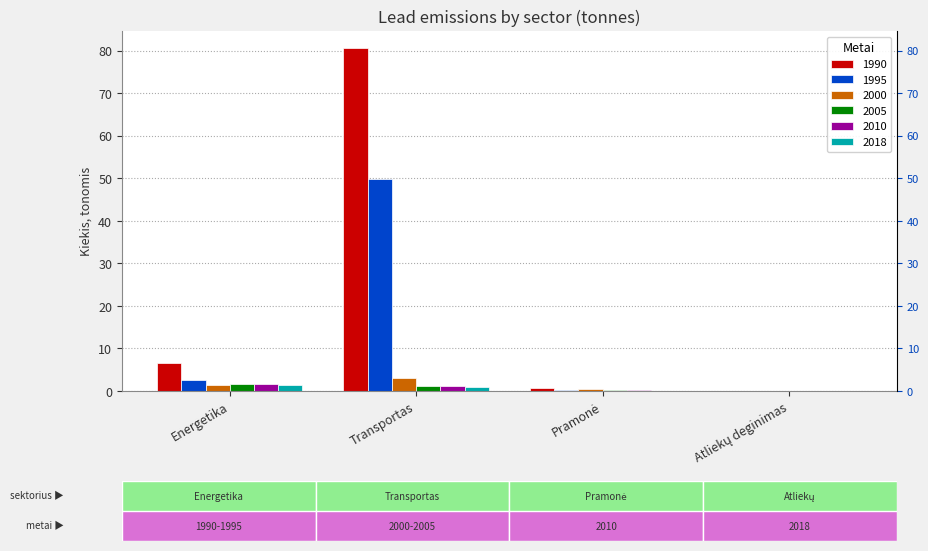

Reading right to left, list all the values displayed in this chart.

1990: Atliekų deginimas=0.0	Pramonė=0.7	Transportas=80.7	Energetika=6.6
1995: Atliekų deginimas=0.0	Pramonė=0.3	Transportas=49.9	Energetika=2.6
2000: Atliekų deginimas=0.0	Pramonė=0.4	Transportas=3.0	Energetika=1.5
2005: Atliekų deginimas=0.0	Pramonė=0.3	Transportas=1.3	Energetika=1.7
2010: Atliekų deginimas=0.0	Pramonė=0.1	Transportas=1.2	Energetika=1.6
2018: Atliekų deginimas=0.0	Pramonė=0.1	Transportas=1.0	Energetika=1.5